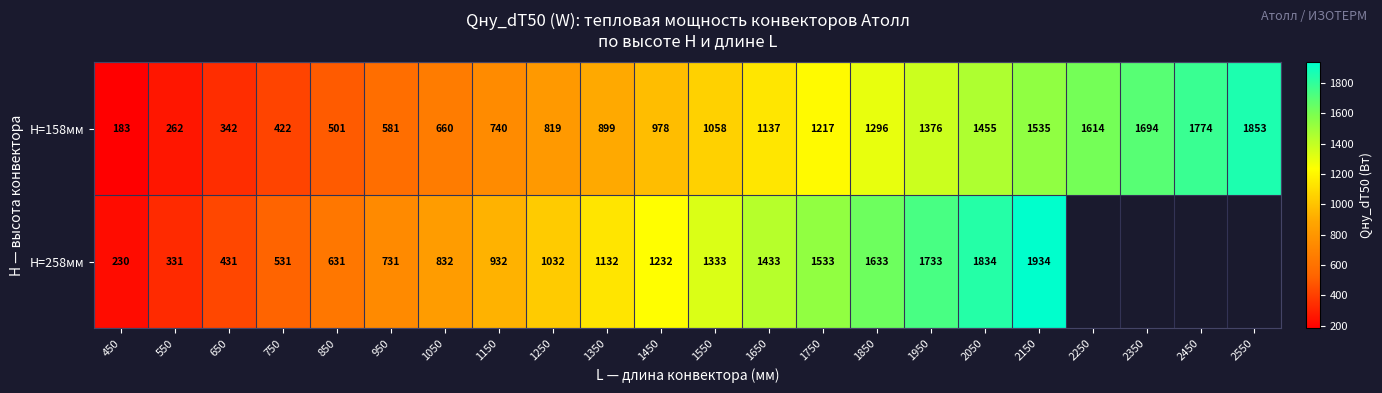

The H=158мм series shows 384 at 550. True or false?

False